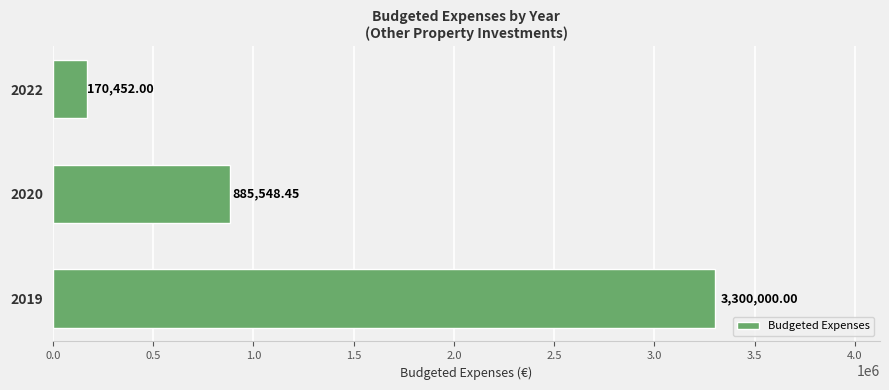

Rank the categories by value from lowest to highest.

2022, 2020, 2019